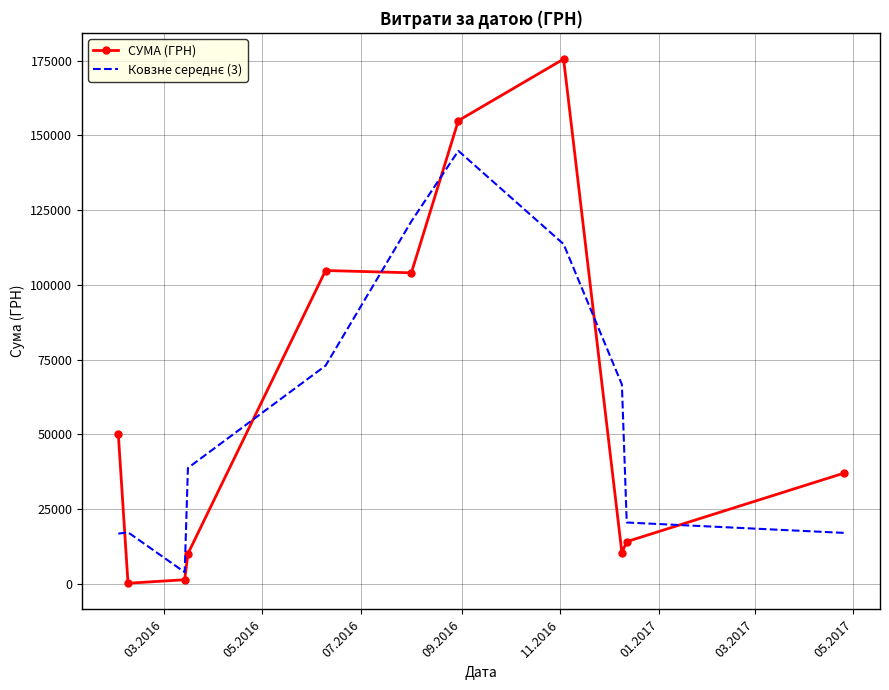

In Ковзне середнє (3), how many points are higher than both neighbors (excluding endpoints)?

2